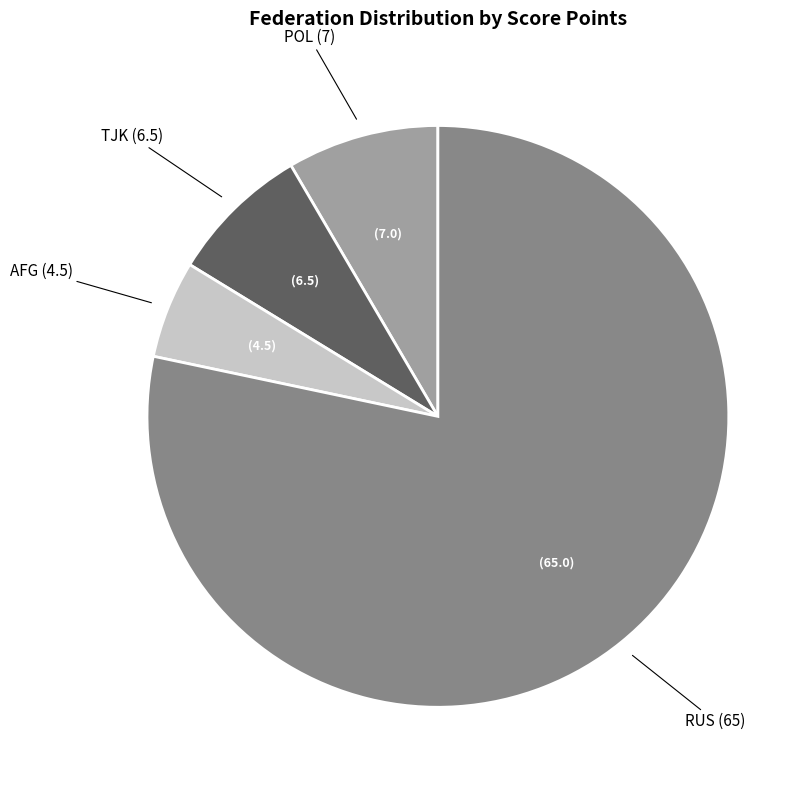

How many slices are in this pie chart?

4